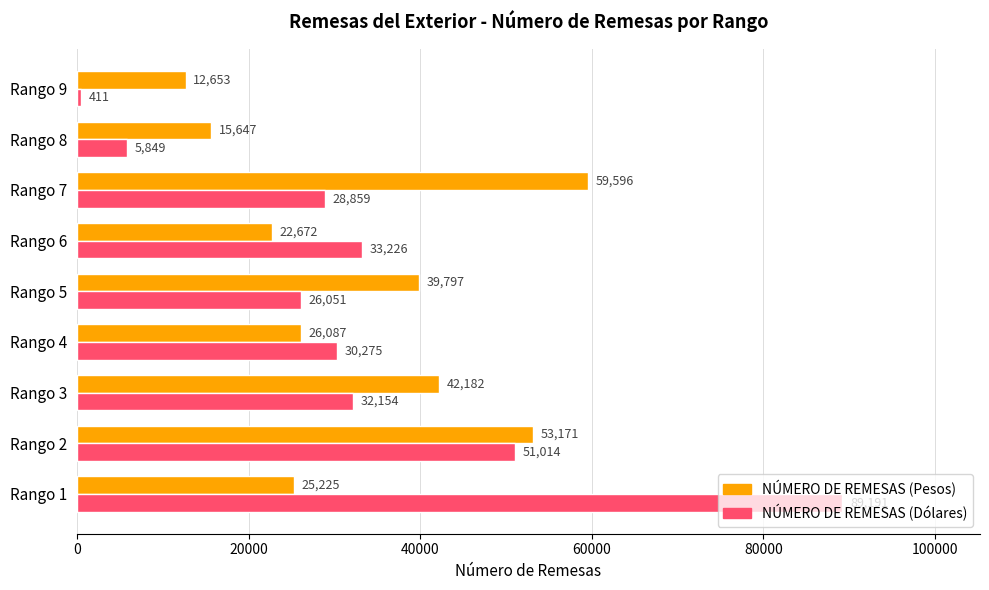

What is the total value across all series at Rango 2?

104185